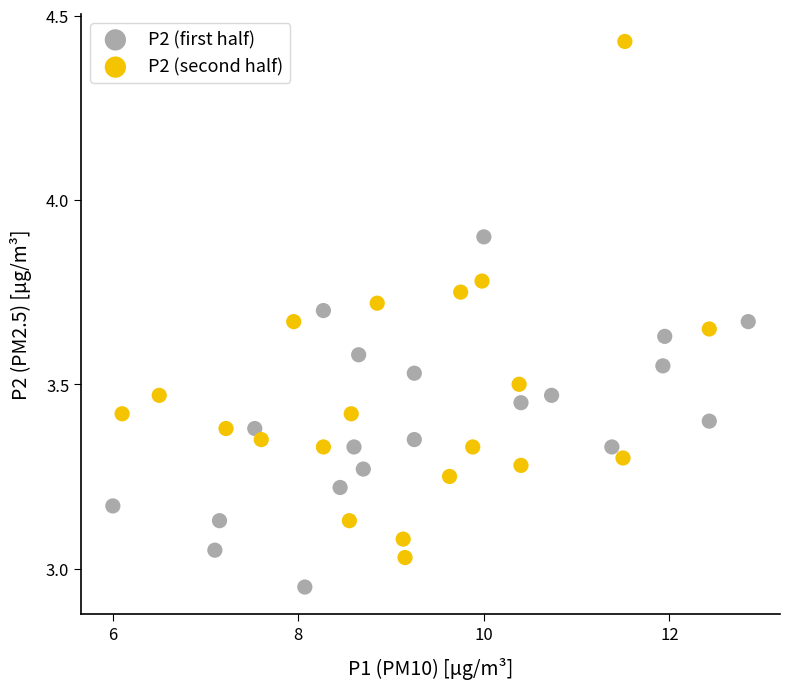

What are all the series names shown in the legend?

P2 (first half), P2 (second half)